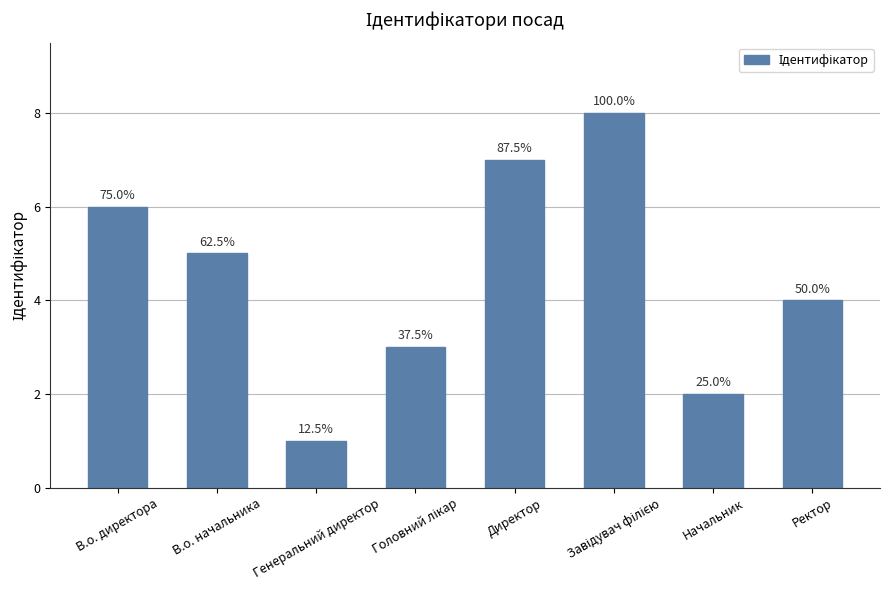

How many bars are there in total?

8